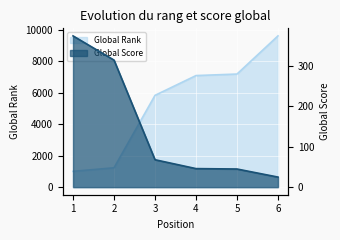

Rank the series by their average value, from lowest to highest.

Global Score, Global Rank